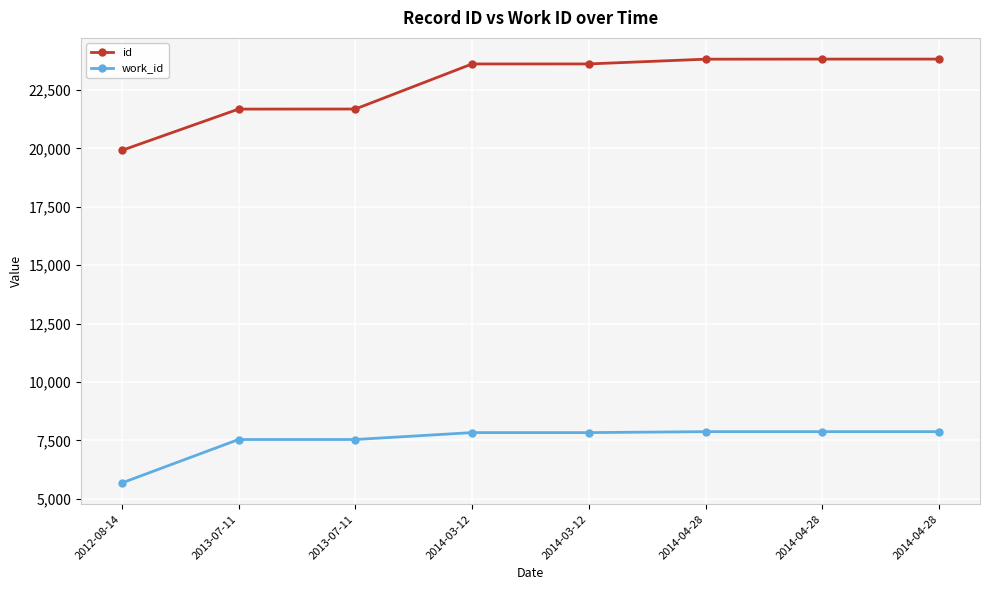

Does the chart have visible grid lines?

Yes